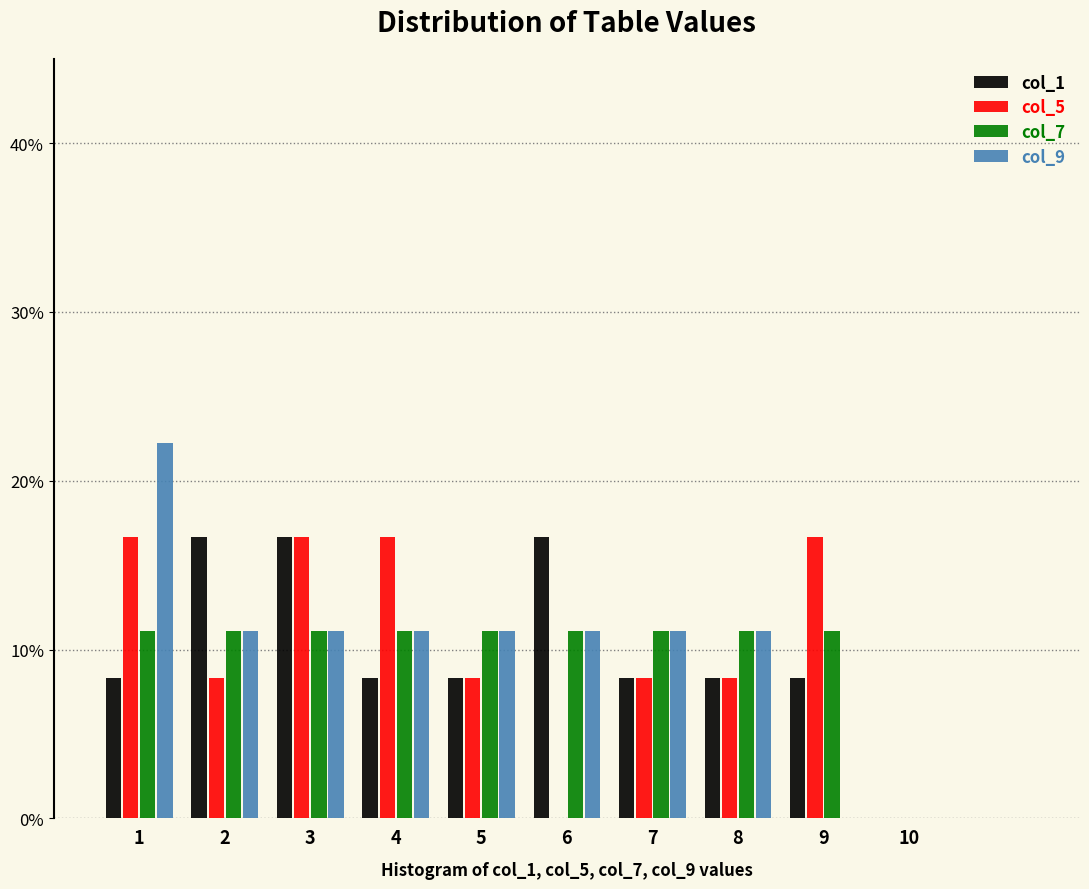

What is the height of the col_1 bar covering 5.5 to 6.5 on the x-axis? The values are not printed on the chart, so give them approximately, as read against the axis.

17